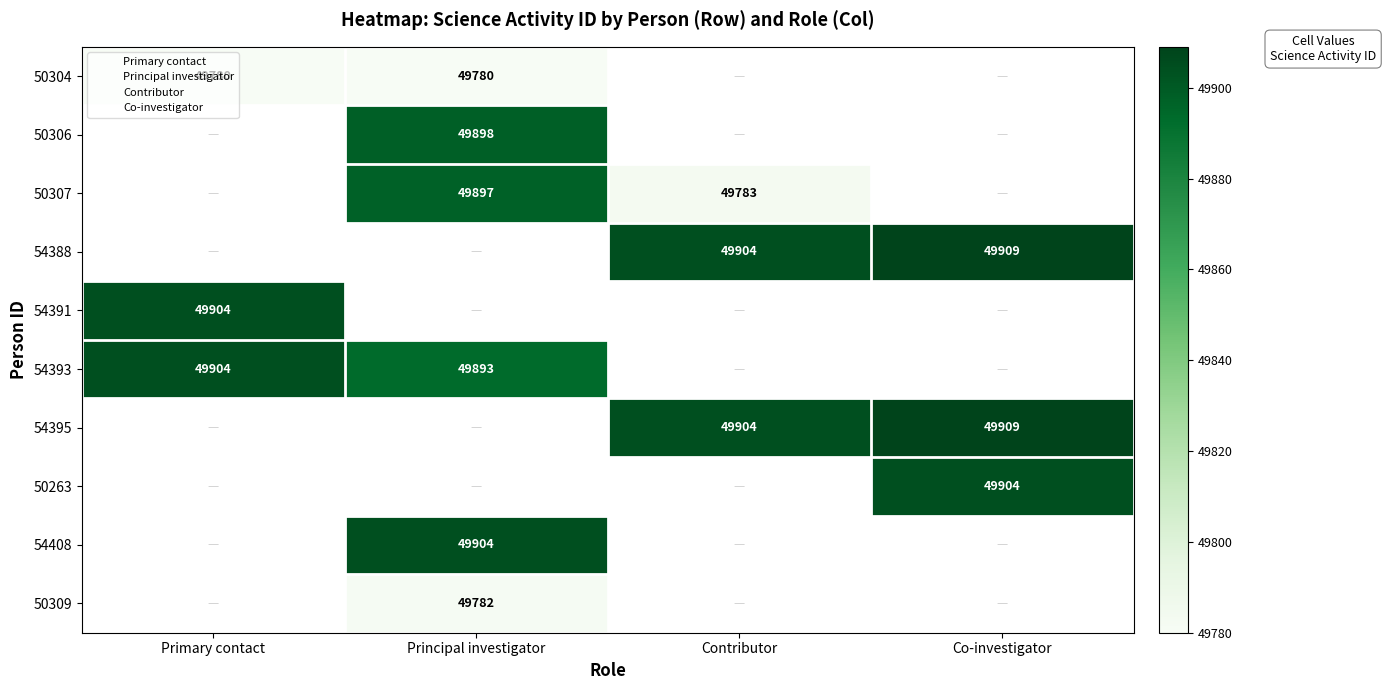

The value of 50307 at Contributor is 17225.1. True or false?

False